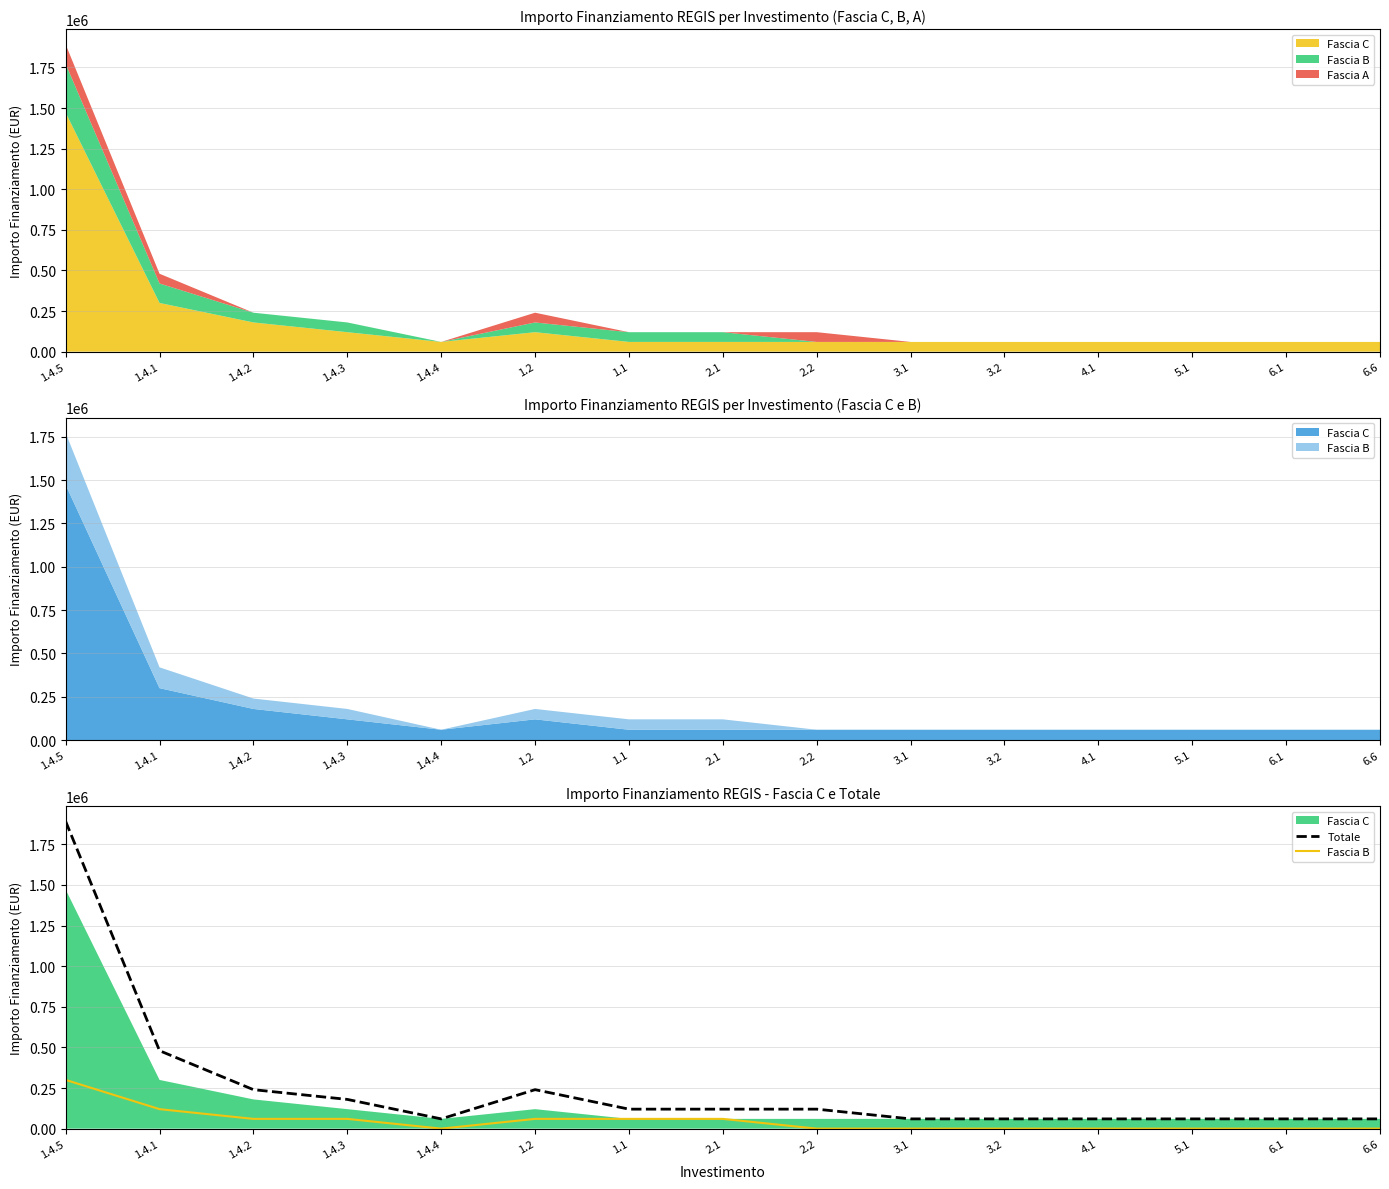

True or false: Fascia B and Totale intersect in this chart.

False